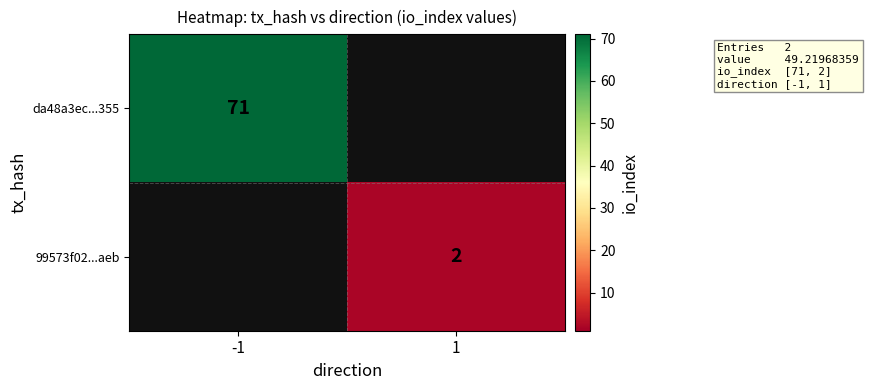

True or false: 99573f02...aeb has a value of 2 at 1.

True